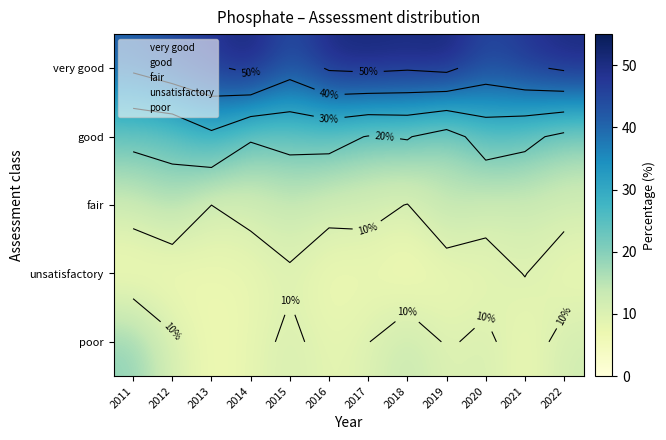

At which label does poor first exceed 10?

2011